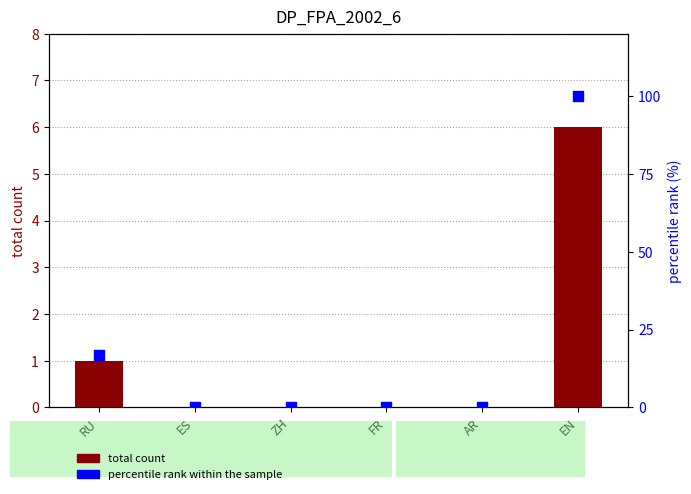

Is the value of percentile rank at AR greater than the value of total count at ZH?

No